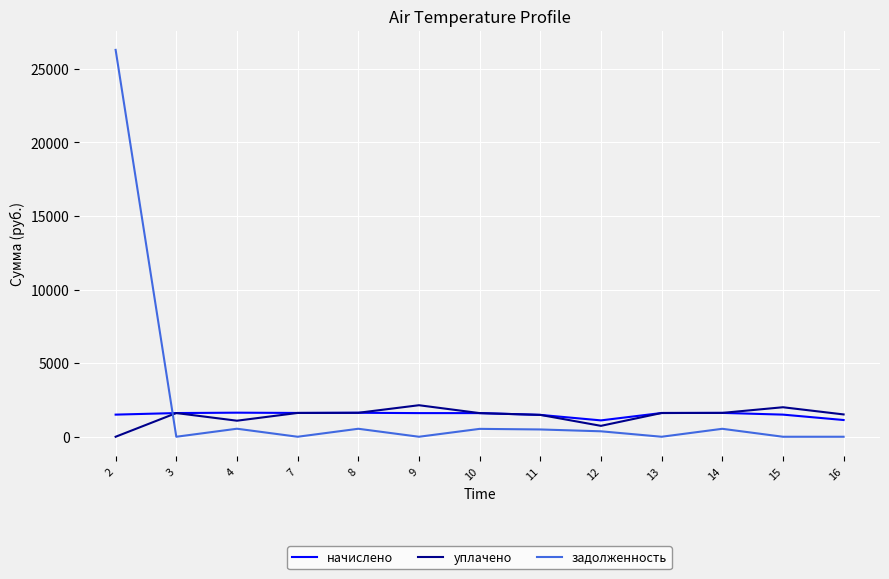

Between which two adjacent categories do уплачено and задолженность first intersect?

2 and 3